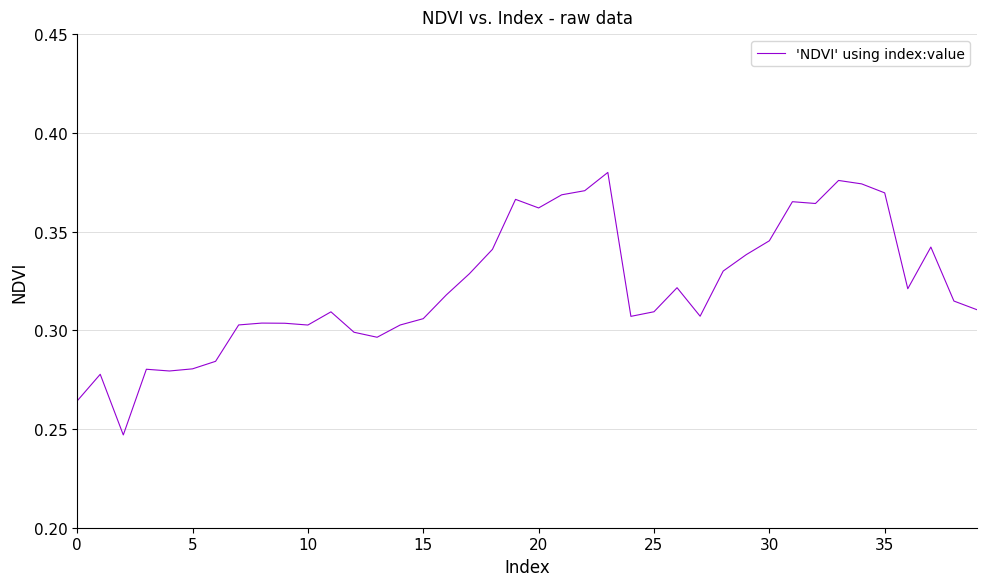

Does the chart display data point markers on the line(s)?

No